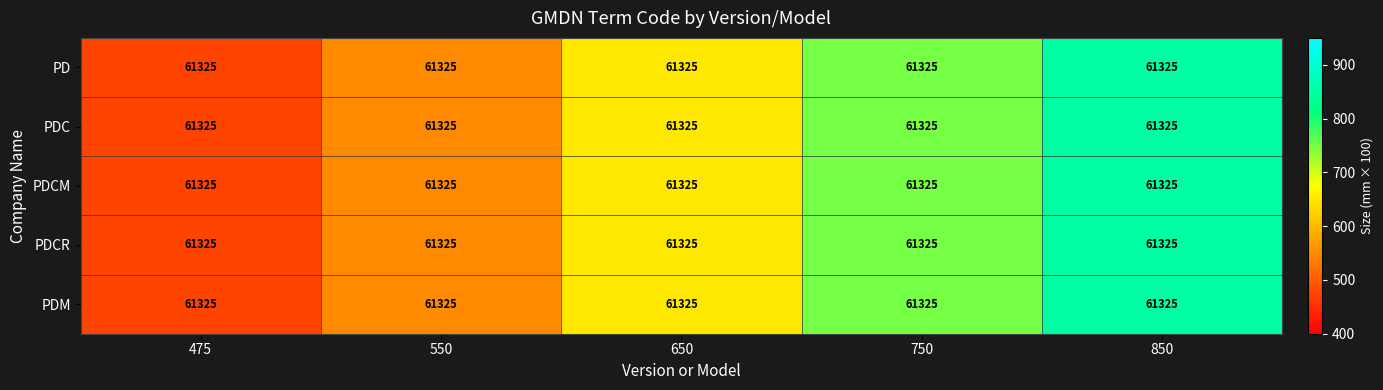

What is the average value of the PD series?

655